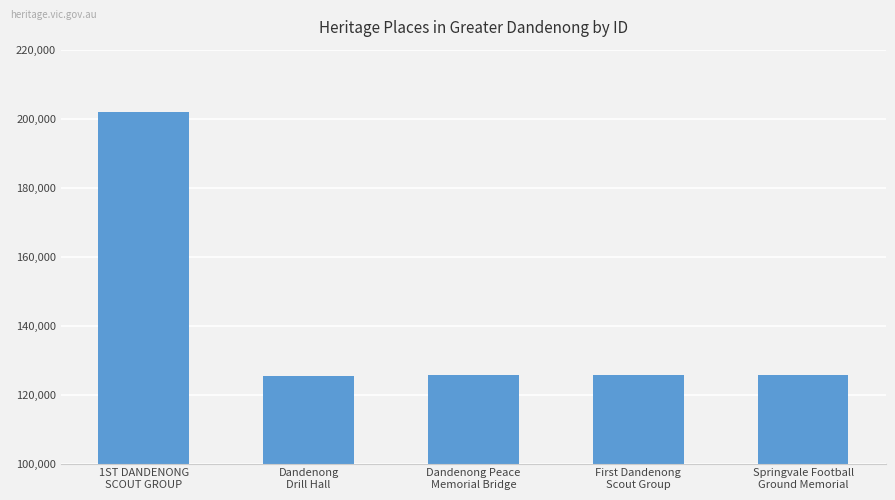

What is the label of the 4th bar from the left?

First Dandenong
Scout Group